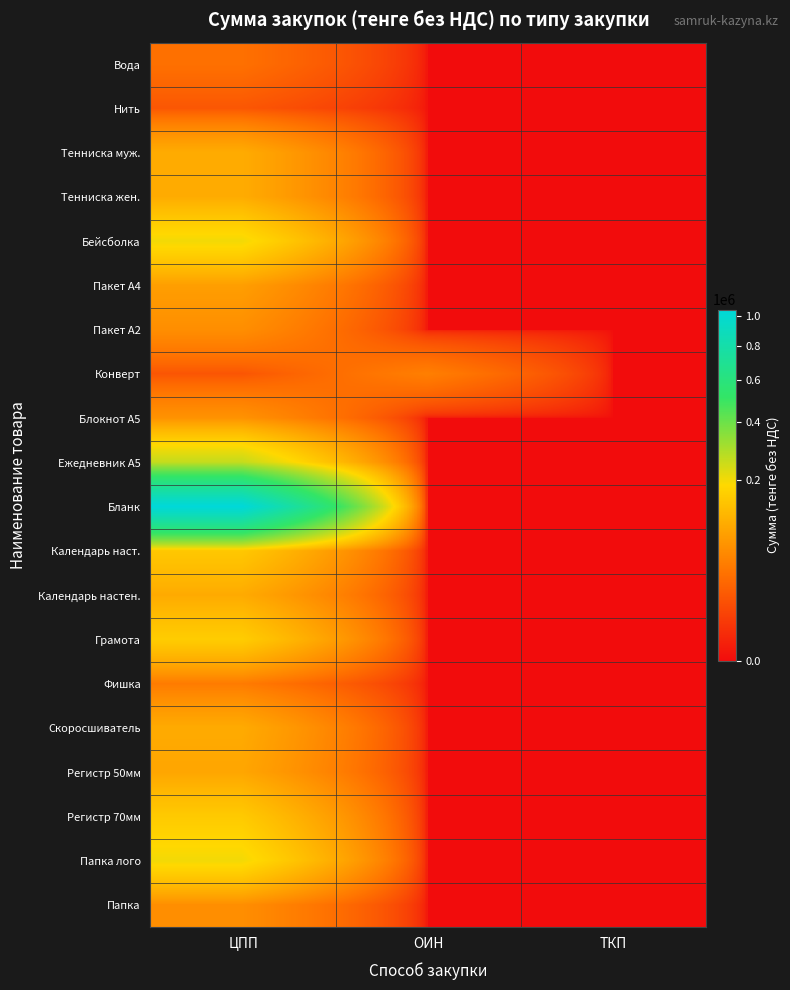

Rank the series by their maximum value, from lowest to highest.

Нить, Вода, Фишка, Конверт, Пакет А2, Папка, Блокнот А5, Пакет А4, Регистр 50мм, Календарь настен., Скоросшиватель, Тенниска муж., Тенниска жен., Календарь наст., Регистр 70мм, Грамота, Бейсболка, Папка лого, Ежедневник А5, Бланк